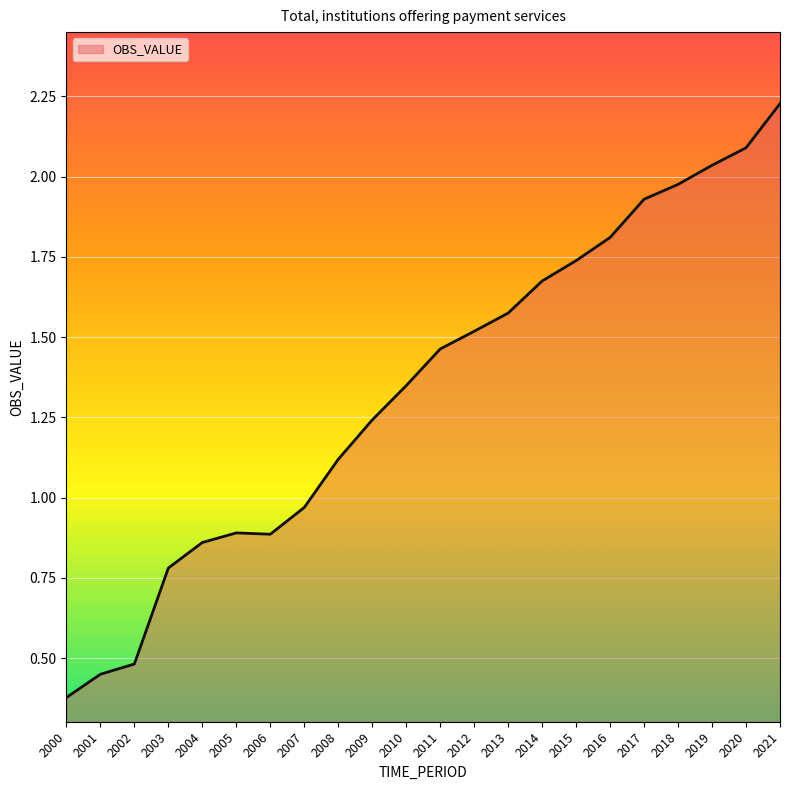

The chart shows a value of 3.0 at 2020. True or false?

False